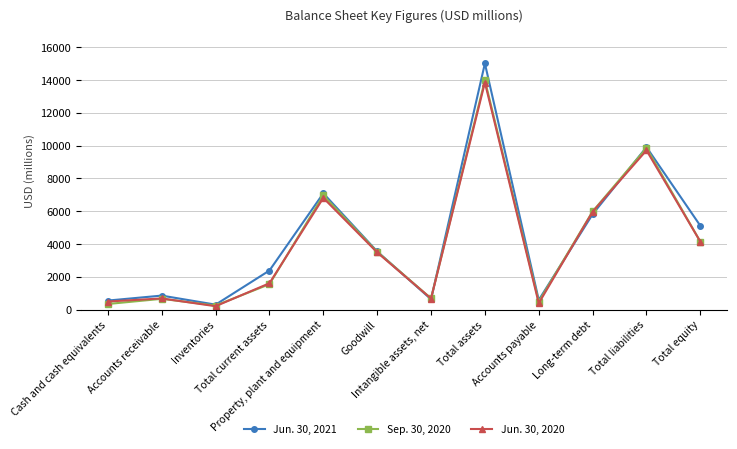

What is the label of the 6th point from the right?

Intangible assets, net